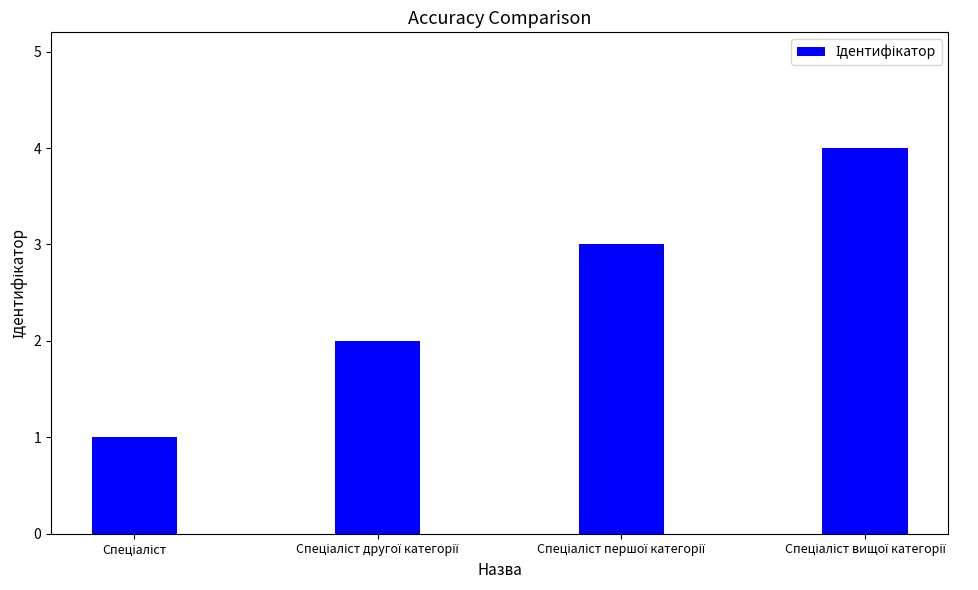

What is the difference between the maximum and minimum values?

3